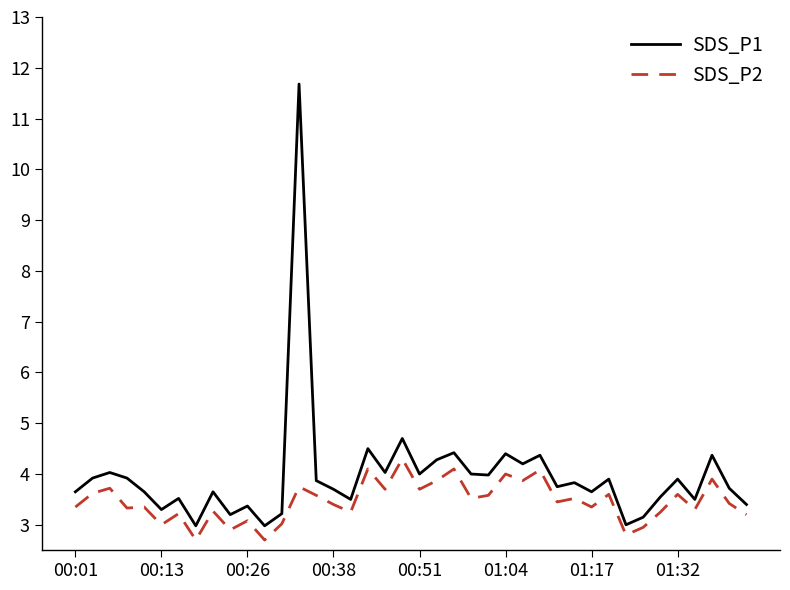

What is the difference between the maximum and minimum values in the SDS_P1 series?

8.7